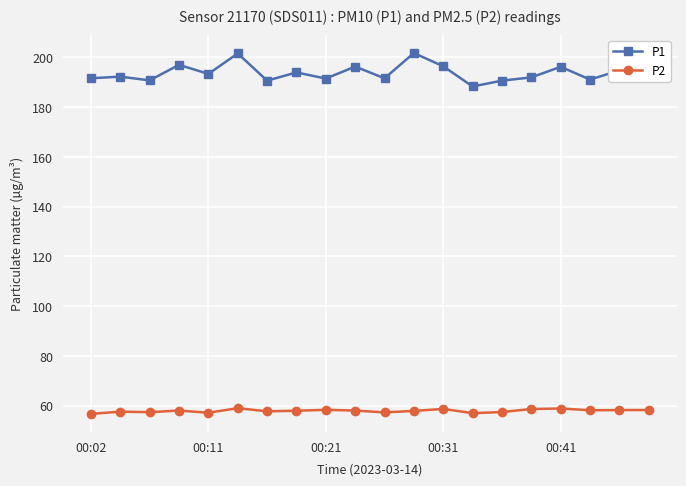

What is the minimum value shown in the chart?

56.7